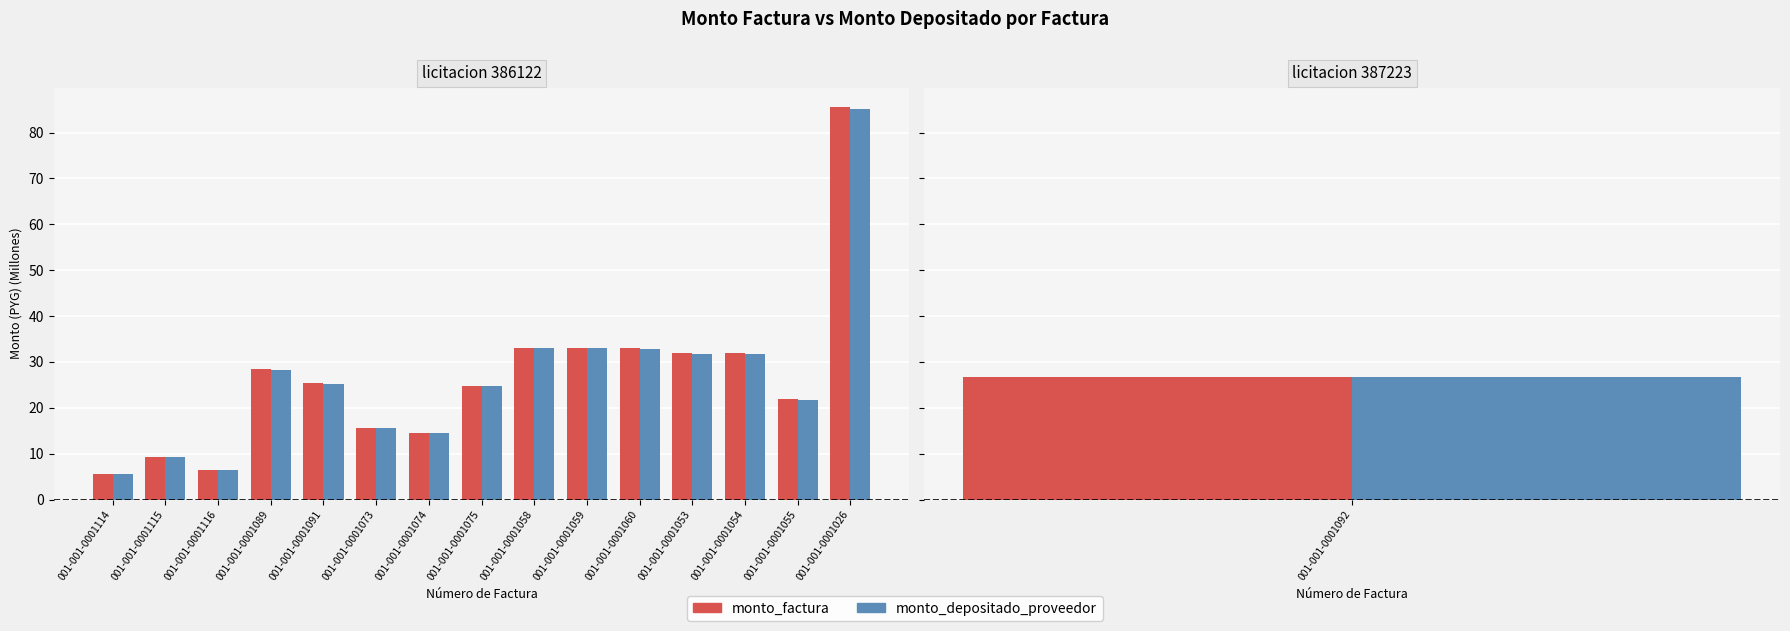

Which label corresponds to the smallest value in the chart?

001-001-0001114